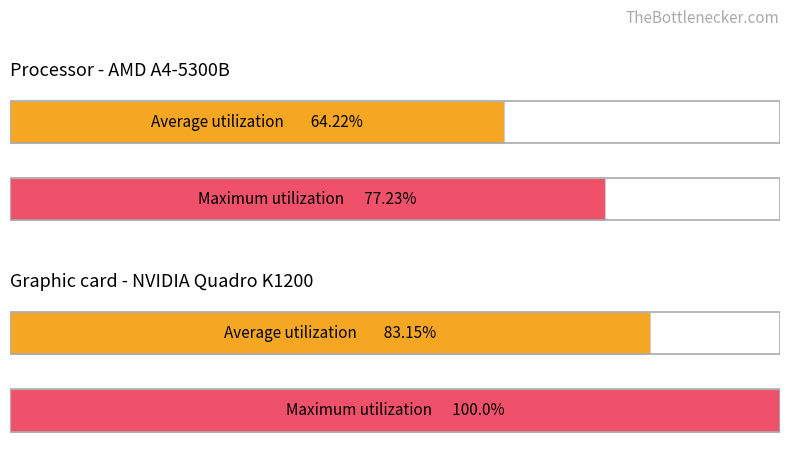

Which series has the largest total across all categories?

Maximum utilization